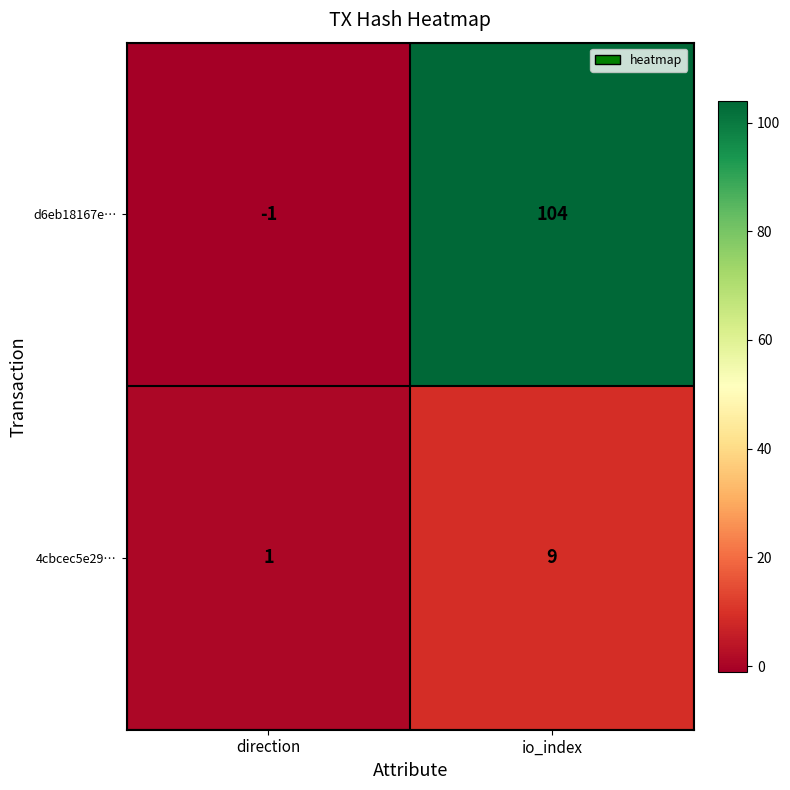

What is the difference between the maximum and minimum values in the 4cbcec5e29… series?

8